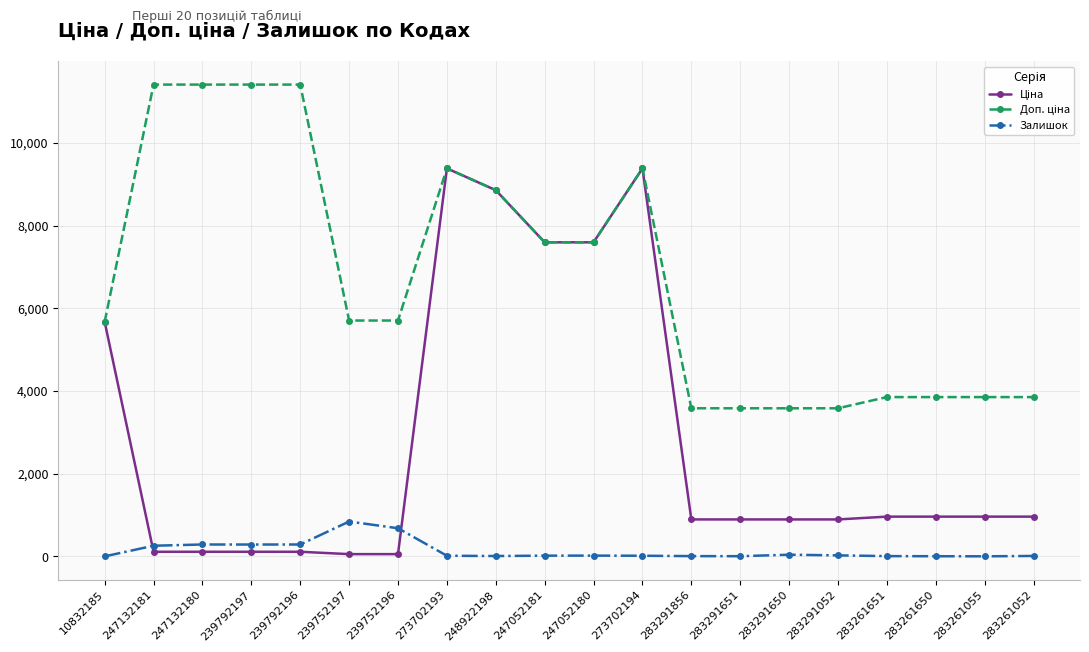

At how many categories does at least one series exceed 6621?

9